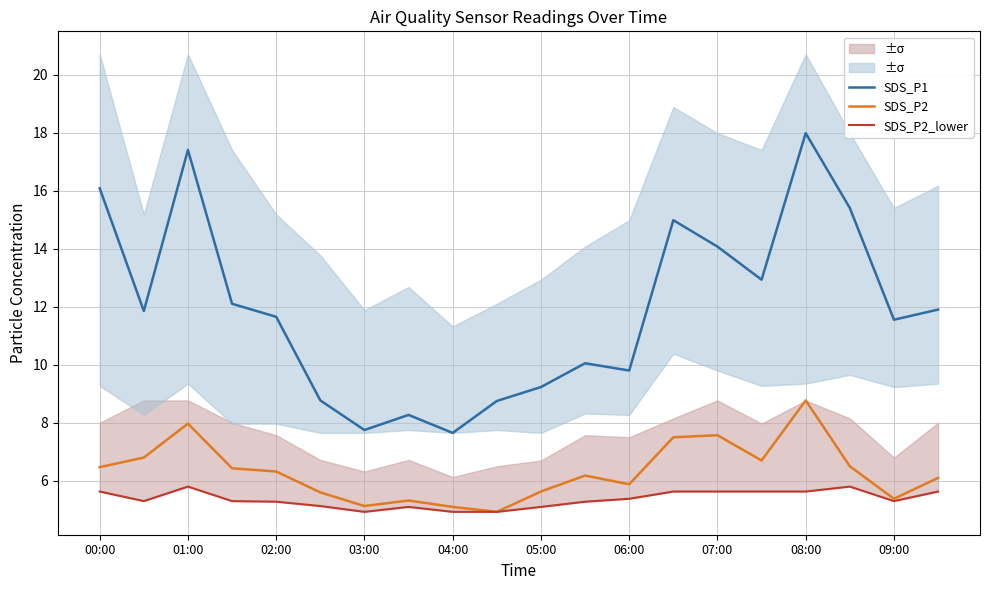

True or false: SDS_P1 and SDS_P2 cross at least once.

False